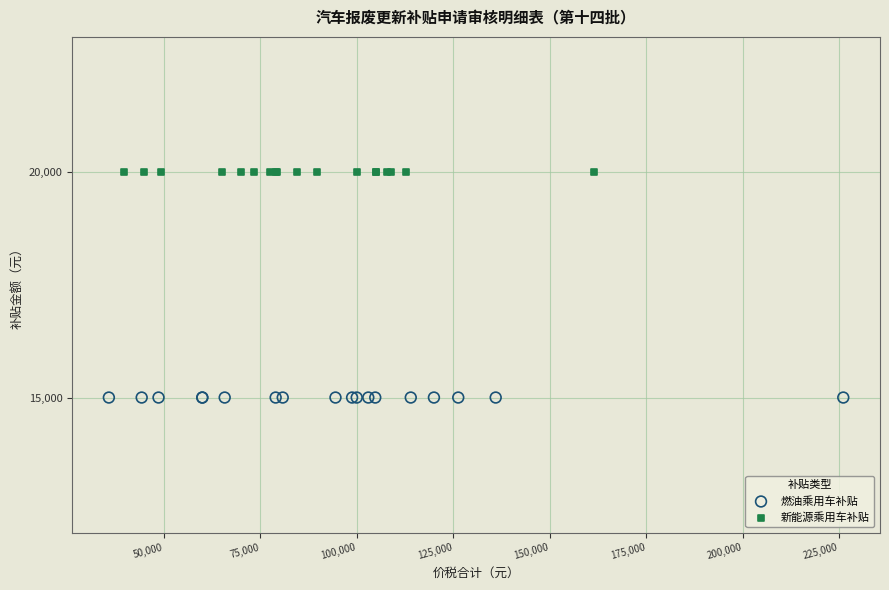

Which series reaches the minimum Y coordinate?

燃油乘用车补贴